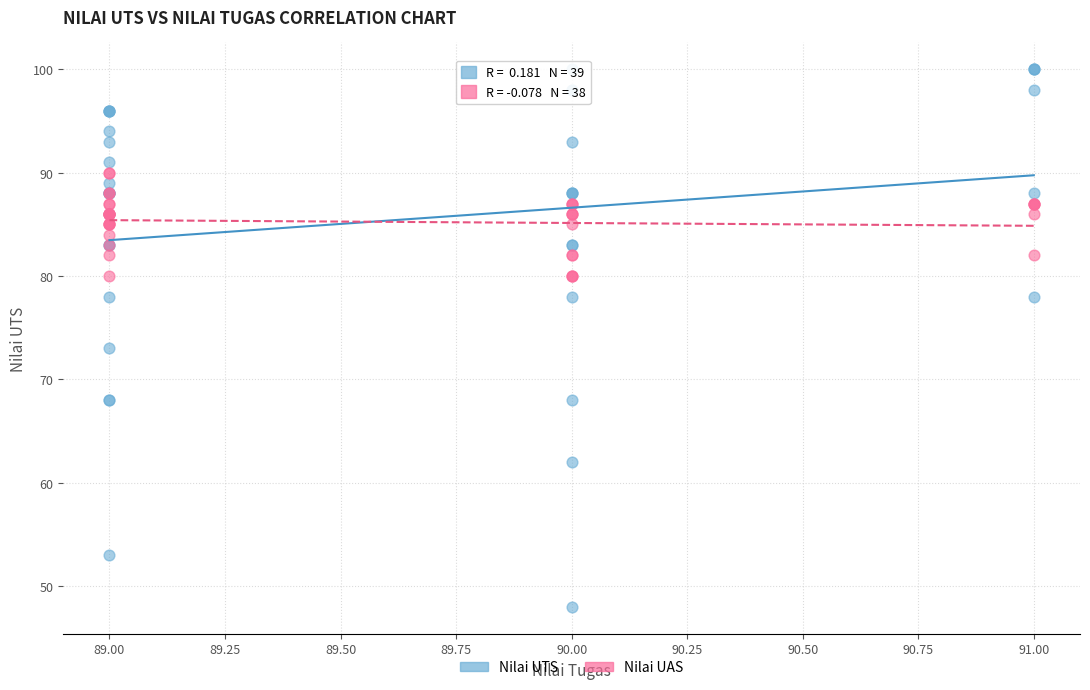

Which series reaches the minimum Y coordinate?

Nilai UTS